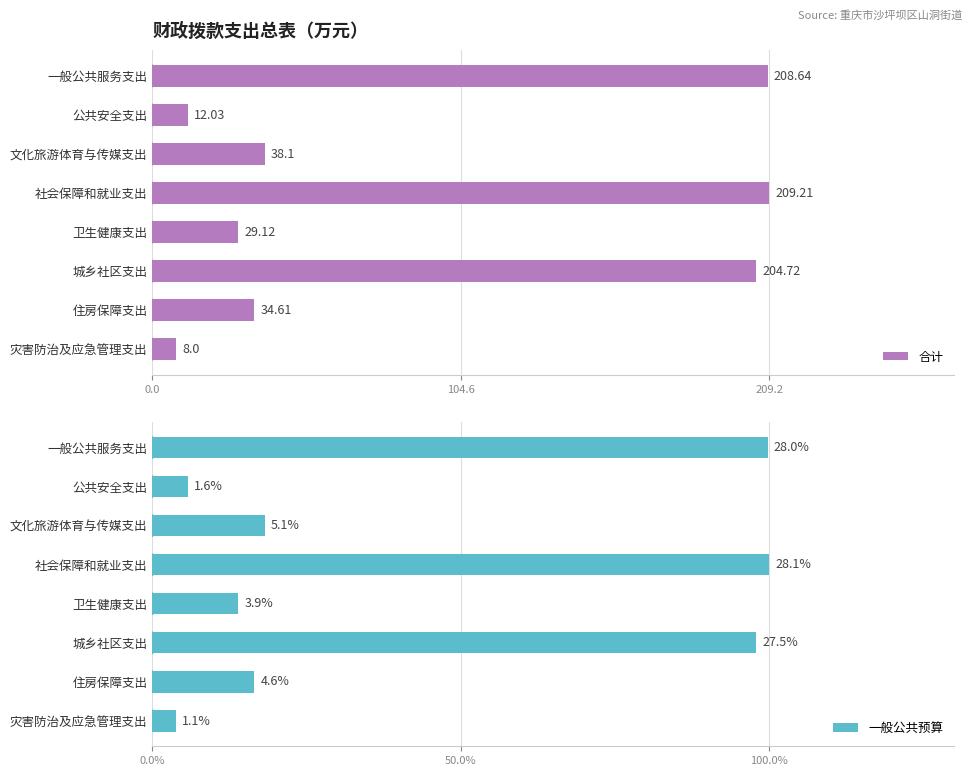

Count the number of data series in this chart.

2